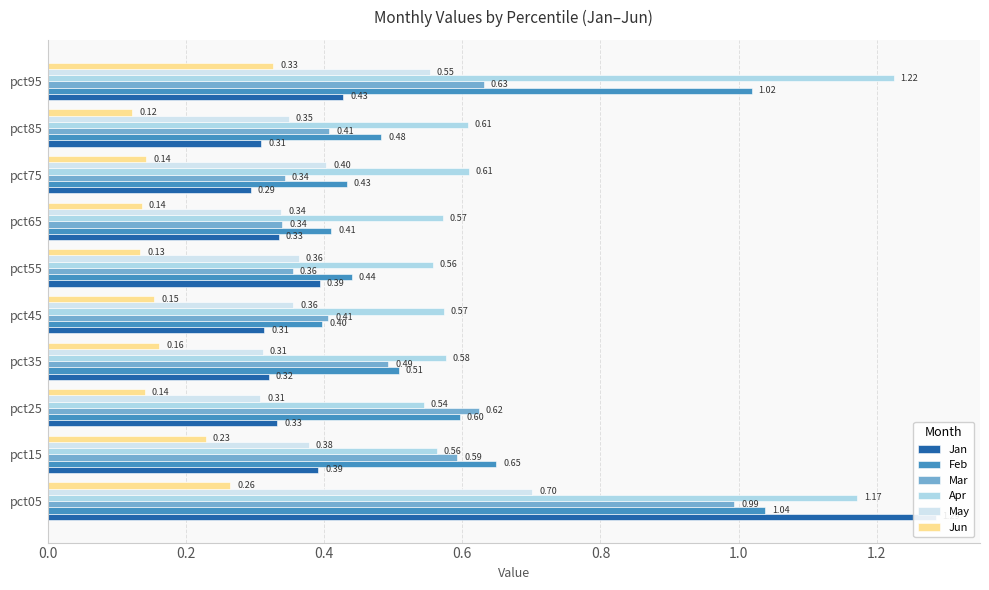

List the series in order of their peak value, lowest first.

Jun, May, Mar, Feb, Apr, Jan